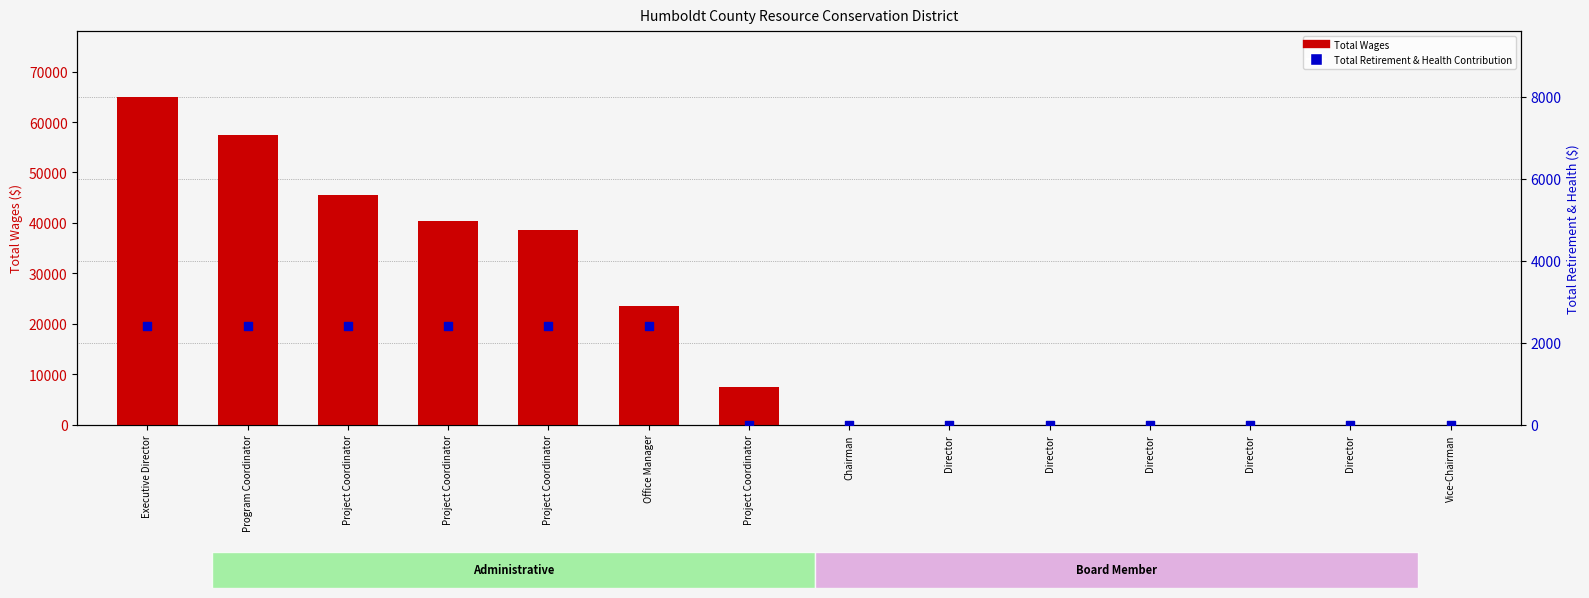

What are all the series names shown in the legend?

Total Wages, Total Retirement & Health Contribution